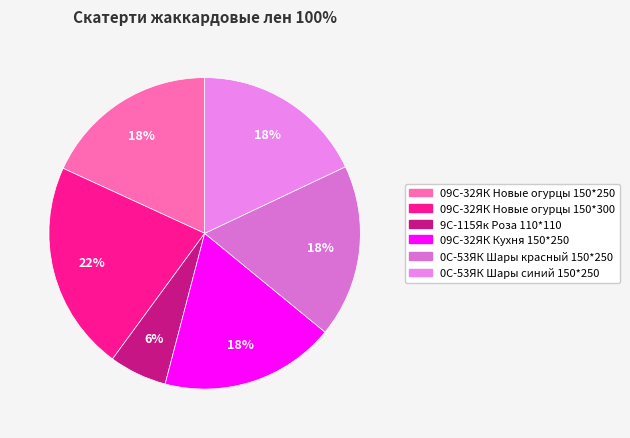

Rank the categories by value from lowest to highest.

9С-115Як Роза 110*110, 0С-53ЯК Шары красный 150*250, 0С-53ЯК Шары синий 150*250, 09С-32ЯК Новые огурцы 150*250, 09С-32ЯК Кухня 150*250, 09С-32ЯК Новые огурцы 150*300